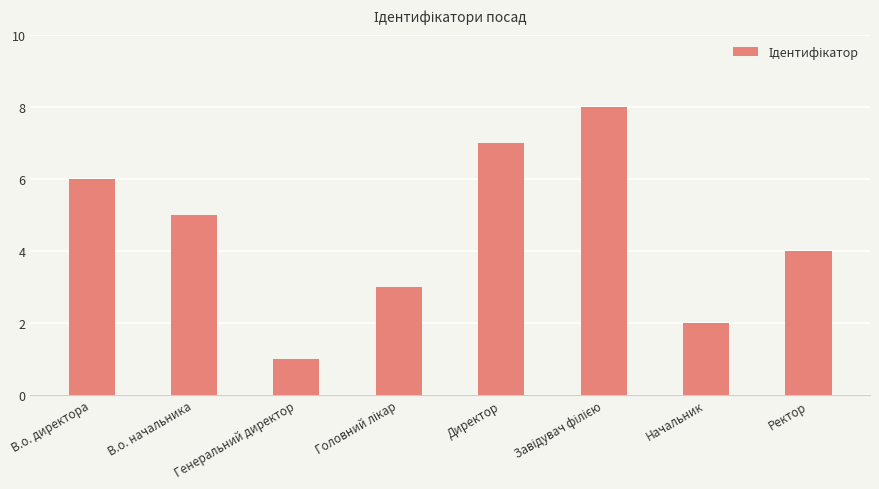

What is the sum of all values?

36